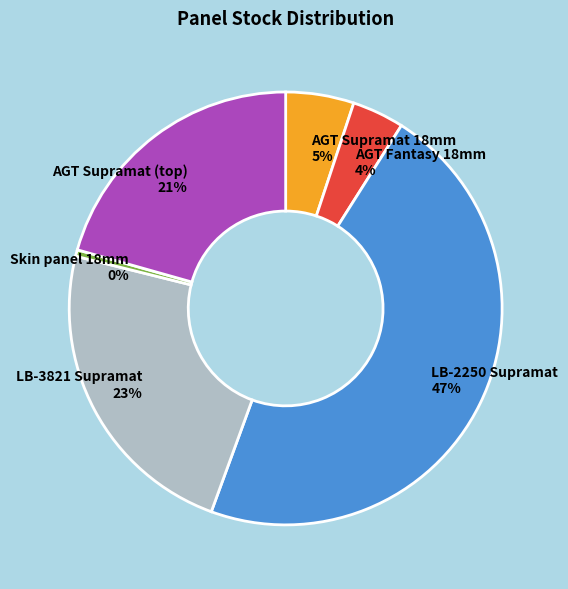

Is the sum of AGT Supramat 18mm and AGT Fantasy 18mm greater than half?

No